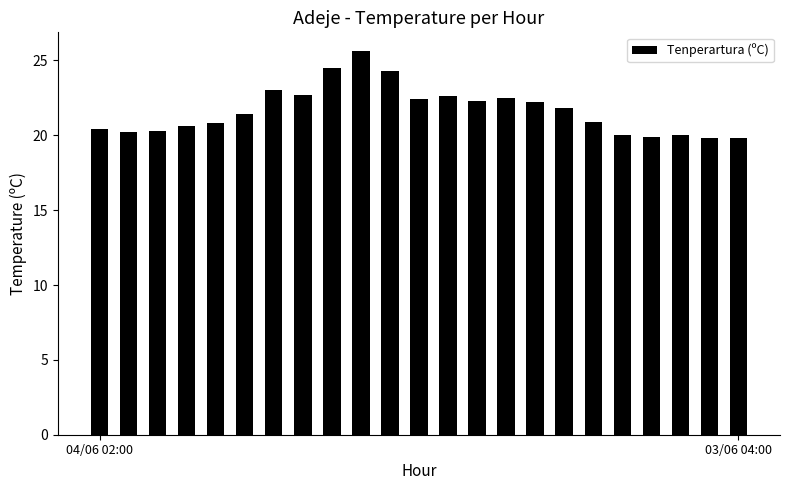

What is the difference between the maximum and minimum values?

5.8